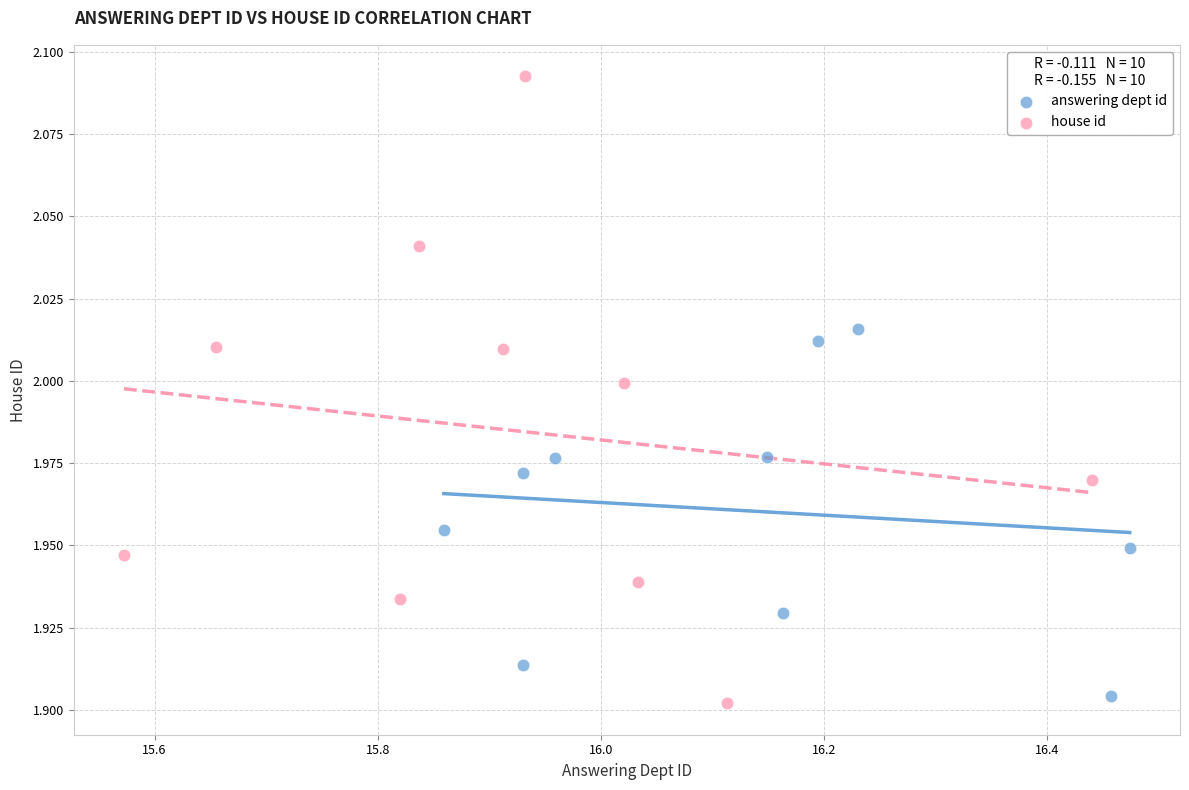

Which series has the largest Y range (max minus min)?

house id